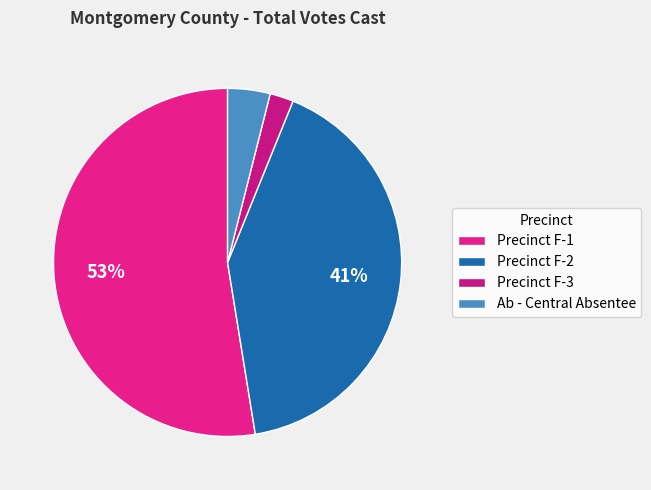

To the nearest percent, what portion does Ab - Central Absentee represent?

4%